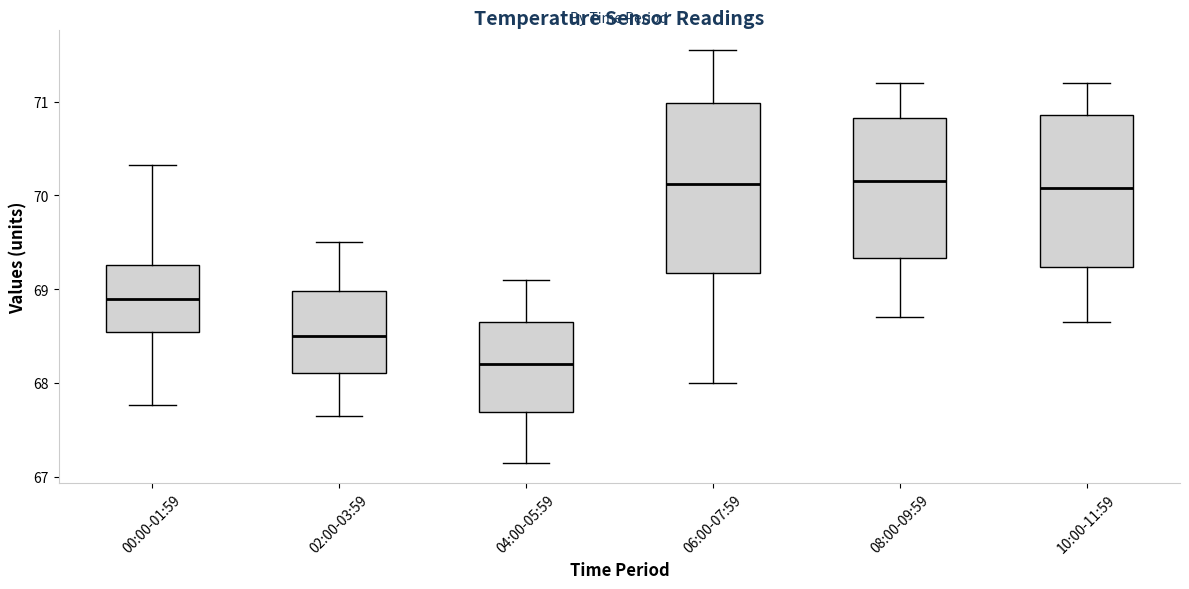

Reading left to right, transcribe this box plot: for each box, give where its median line is, the range the box spans, and where its two whiskers end, as read against the y-axis. The values are not printed on the chart, so give them approximately, as read against the axis.

00:00-01:59: median 68.9, box 68.5 to 69.3, whiskers 67.8 to 70.3
02:00-03:59: median 68.5, box 68.1 to 69.0, whiskers 67.7 to 69.5
04:00-05:59: median 68.2, box 67.7 to 68.7, whiskers 67.2 to 69.1
06:00-07:59: median 70.1, box 69.2 to 71.0, whiskers 68.0 to 71.6
08:00-09:59: median 70.2, box 69.3 to 70.8, whiskers 68.7 to 71.2
10:00-11:59: median 70.1, box 69.2 to 70.9, whiskers 68.7 to 71.2